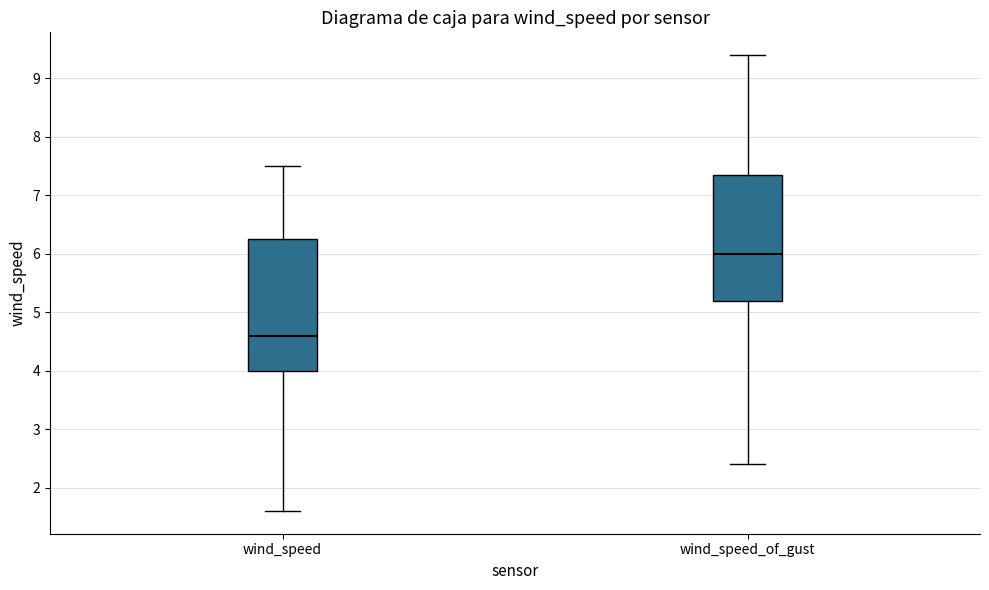

Reading left to right, transcribe this box plot: for each box, give where its median line is, the range the box spans, and where its two whiskers end, as read against the y-axis. The values are not printed on the chart, so give them approximately, as read against the axis.

wind_speed: median 4.6, box 4.0 to 6.3, whiskers 1.6 to 7.5
wind_speed_of_gust: median 6.0, box 5.2 to 7.4, whiskers 2.4 to 9.4